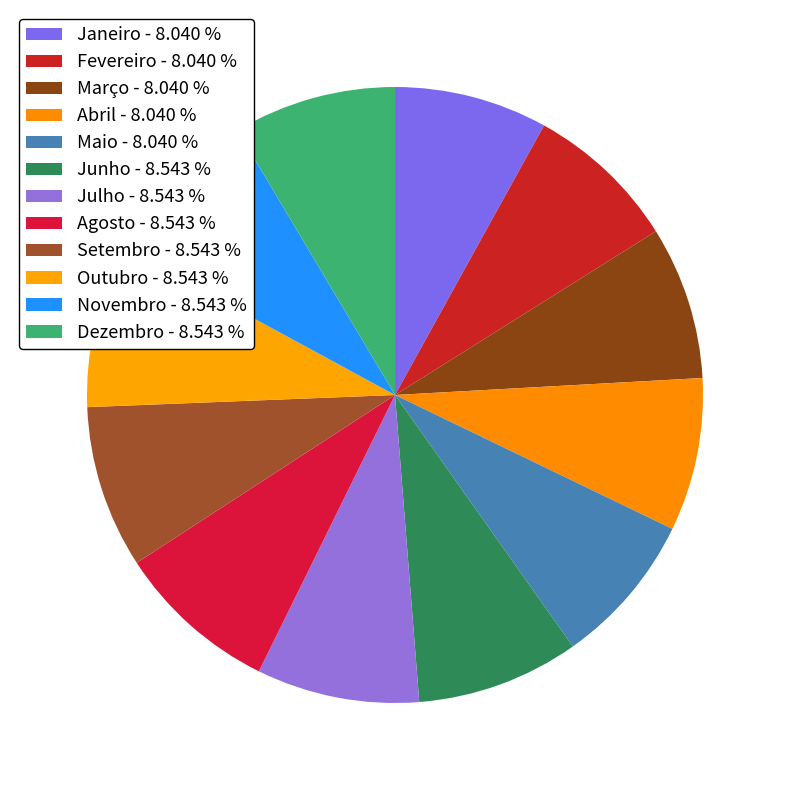

Is there any slice that represents more than half of the pie?

No